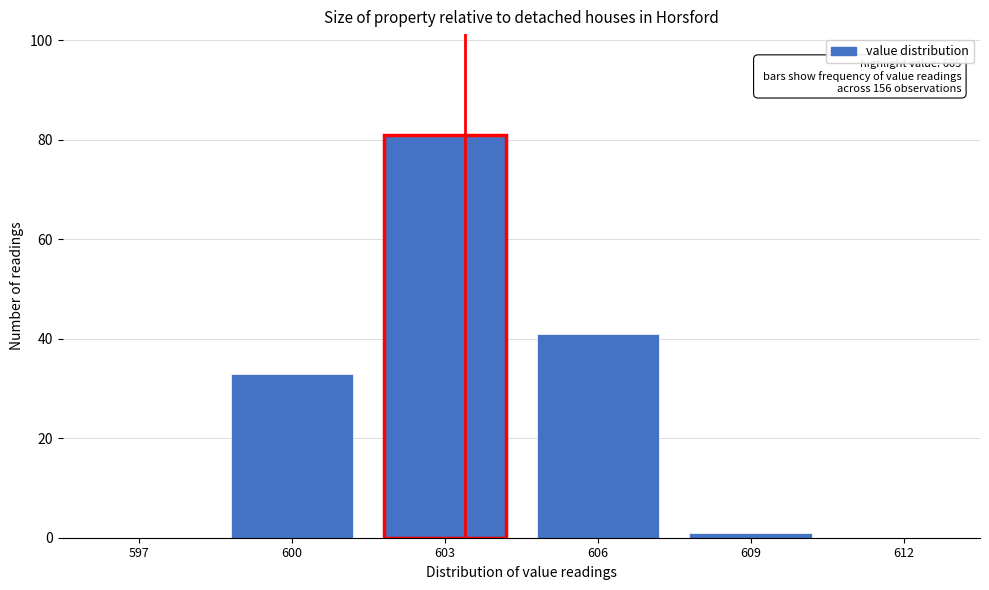

Reading left to right, transcribe all the data shown in this chart.

597=0	600=33	603=81	606=41	609=1